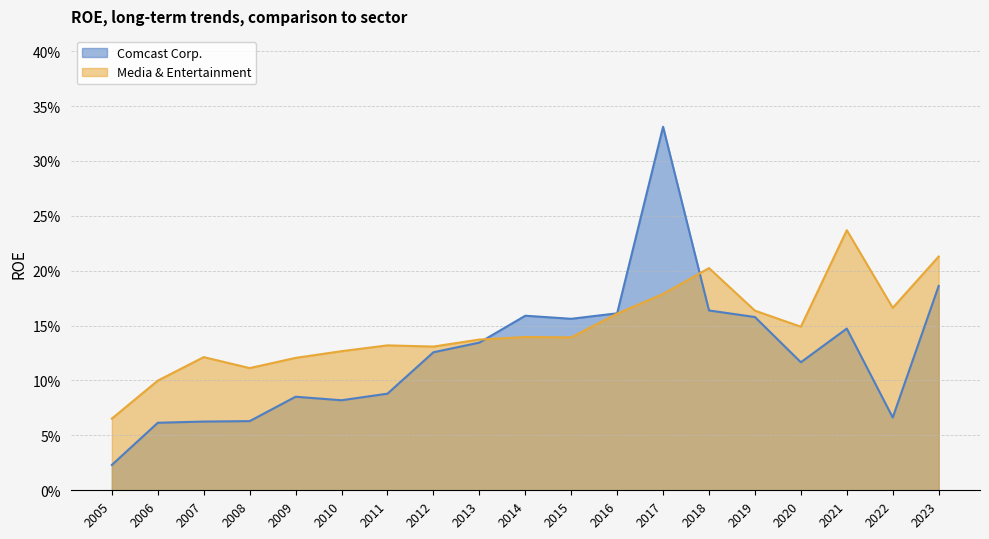

True or false: Media & Entertainment has a value of 0.1 at 2015.

False